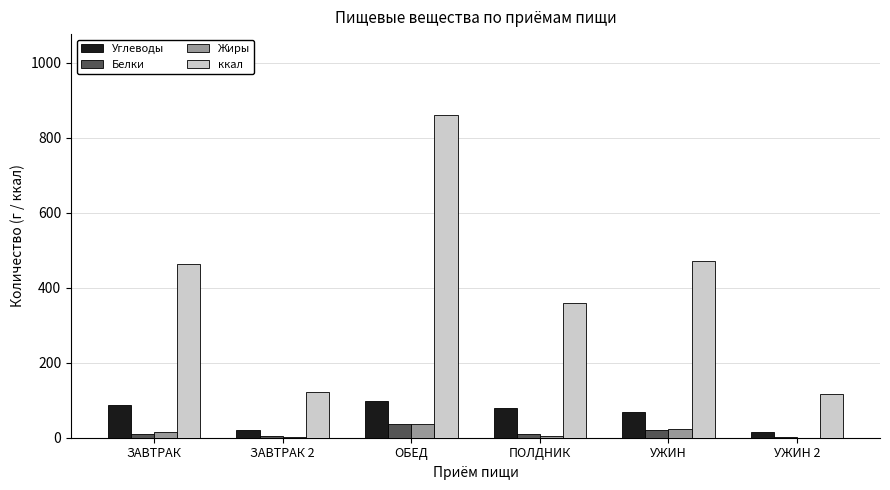

What is the sum of all Белки values?

83.5